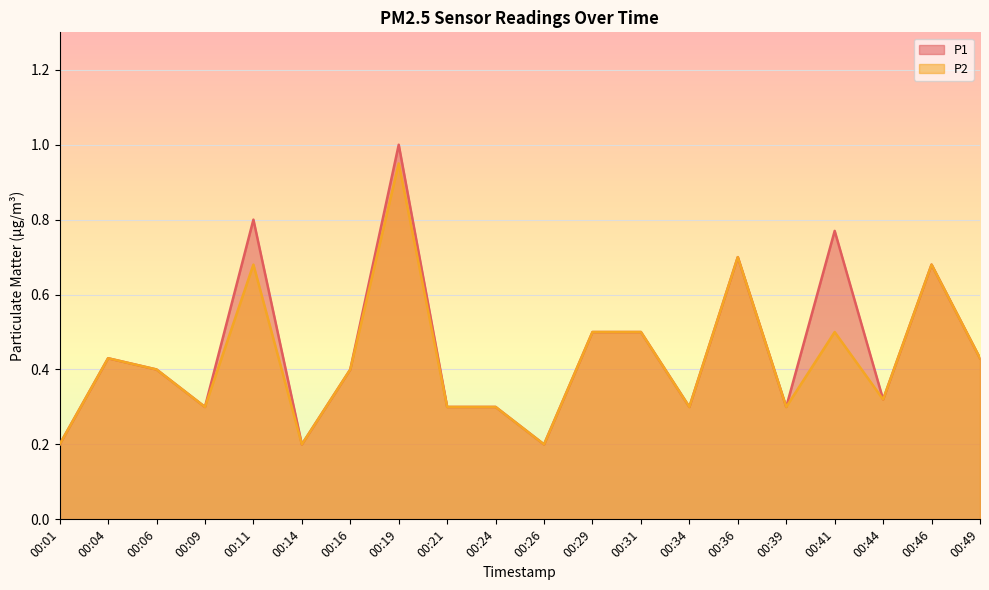

Which series has the widest spread of values?

P1